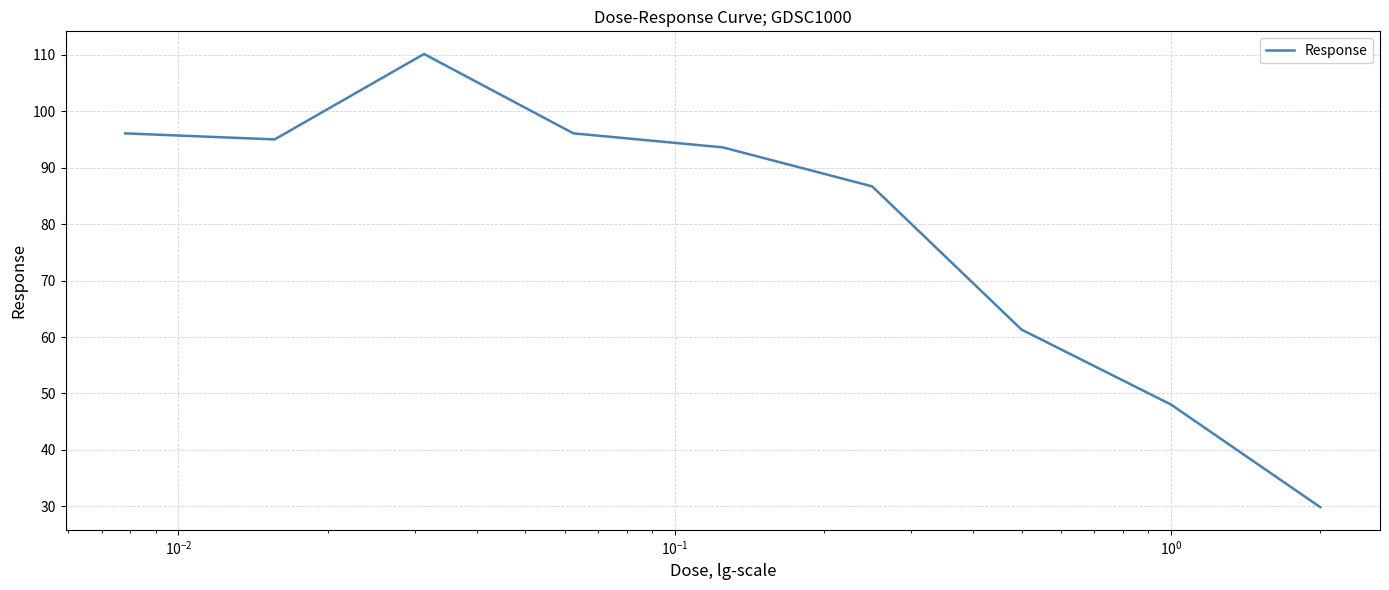

What is the minimum value shown in the chart?

29.8